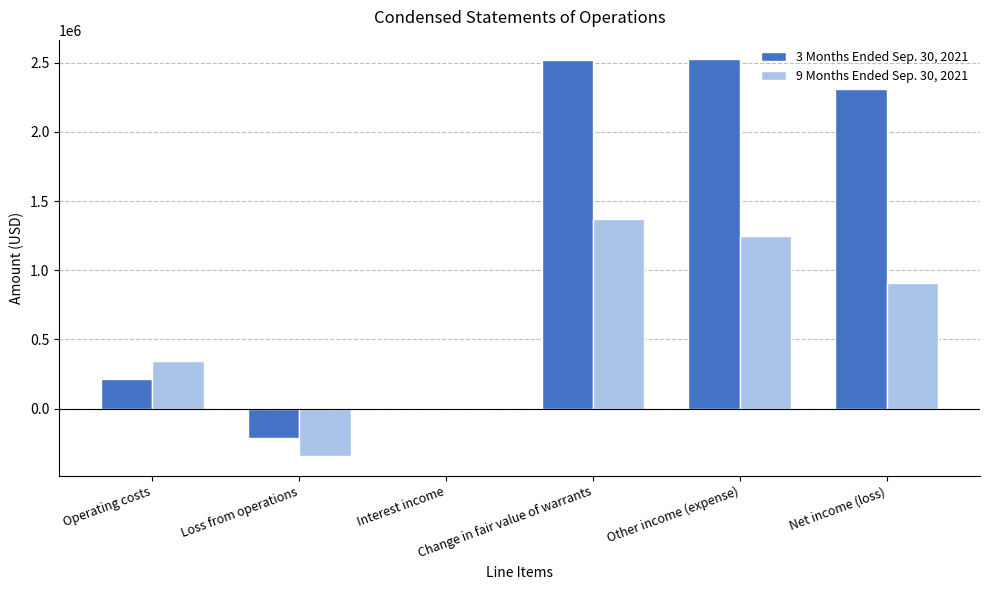

Between Change in fair value of warrants and Other income (expense), which series saw the biggest shift?

9 Months Ended Sep. 30, 2021